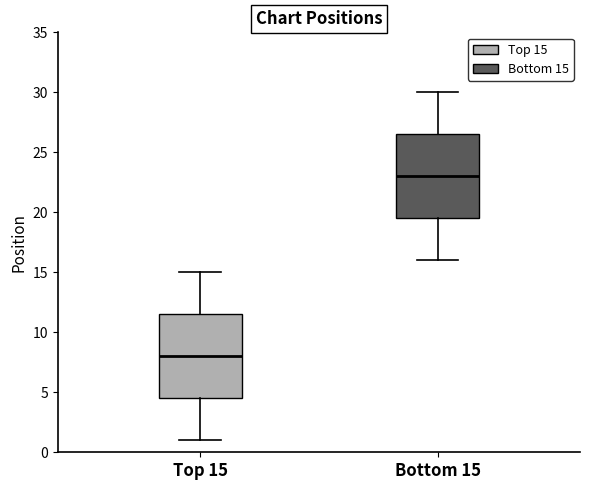

Reading left to right, transcribe this box plot: for each box, give where its median line is, the range the box spans, and where its two whiskers end, as read against the y-axis. The values are not printed on the chart, so give them approximately, as read against the axis.

Top 15: median 8.0, box 4.5 to 11.5, whiskers 1.0 to 15.0
Bottom 15: median 23.0, box 19.5 to 26.5, whiskers 16.0 to 30.0